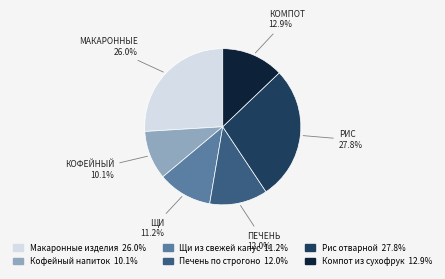

Does any single category account for the majority?

No